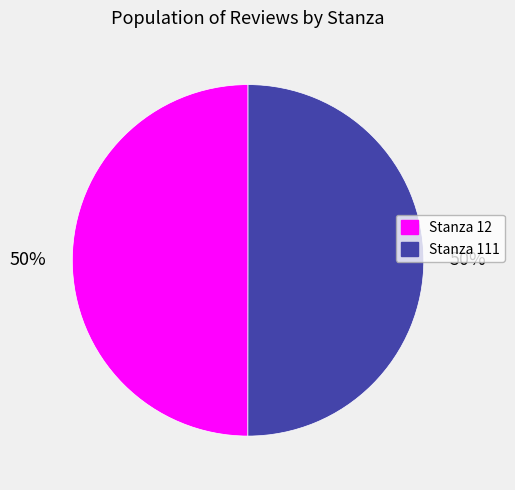

To the nearest percent, what is the combined percentage of Stanza 12 and Stanza 111?

100%